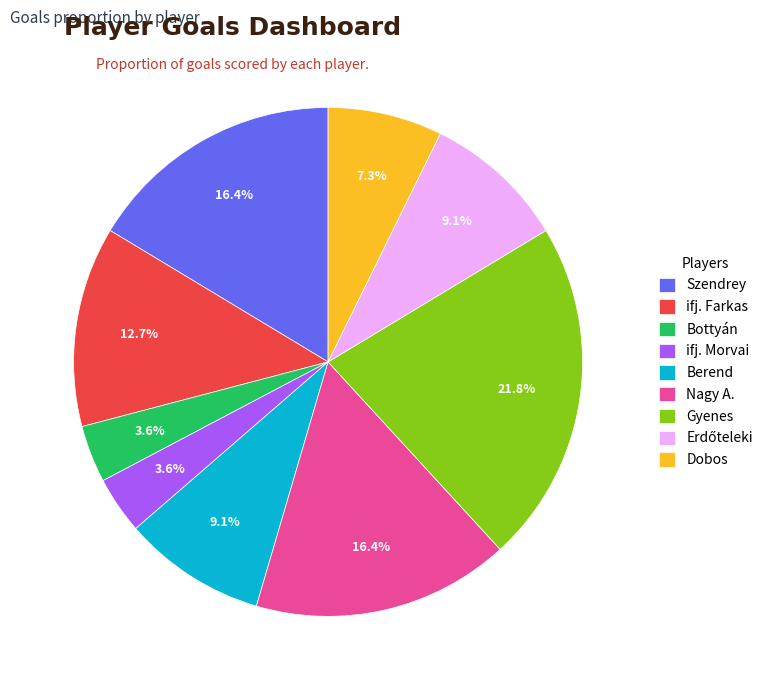

To the nearest percent, what portion does ifj. Farkas represent?

13%